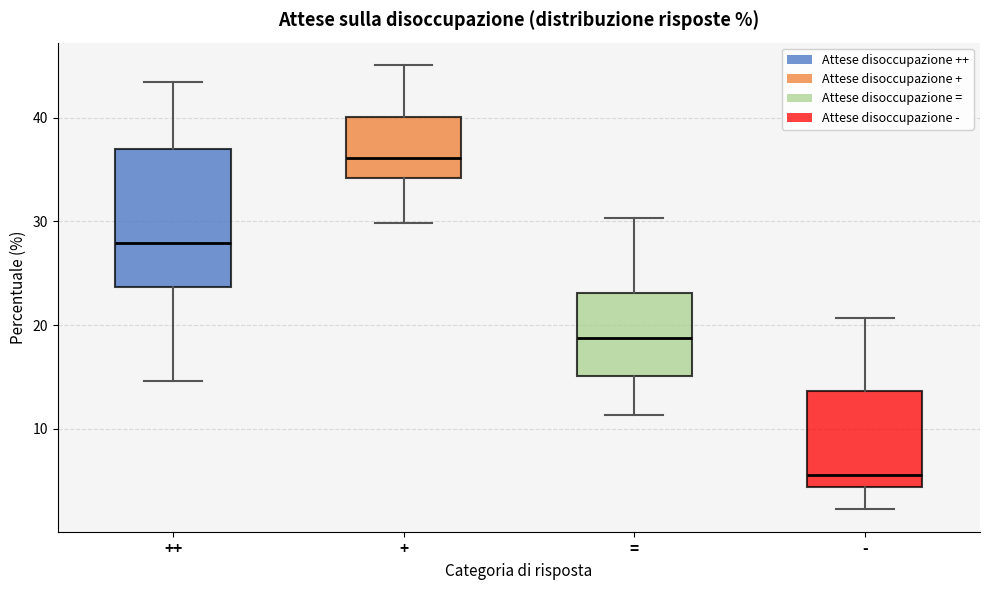

Where is the upper edge of the box for + on the y-axis? The values are not printed on the chart, so give them approximately, as read against the axis.

40